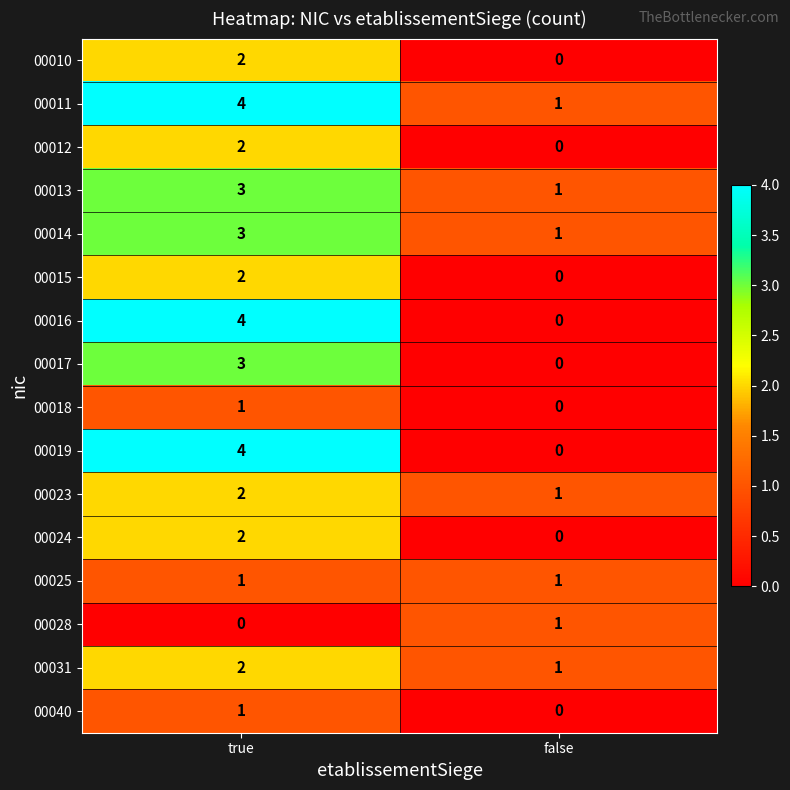

What is the spread (max minus min) of values at true?

4